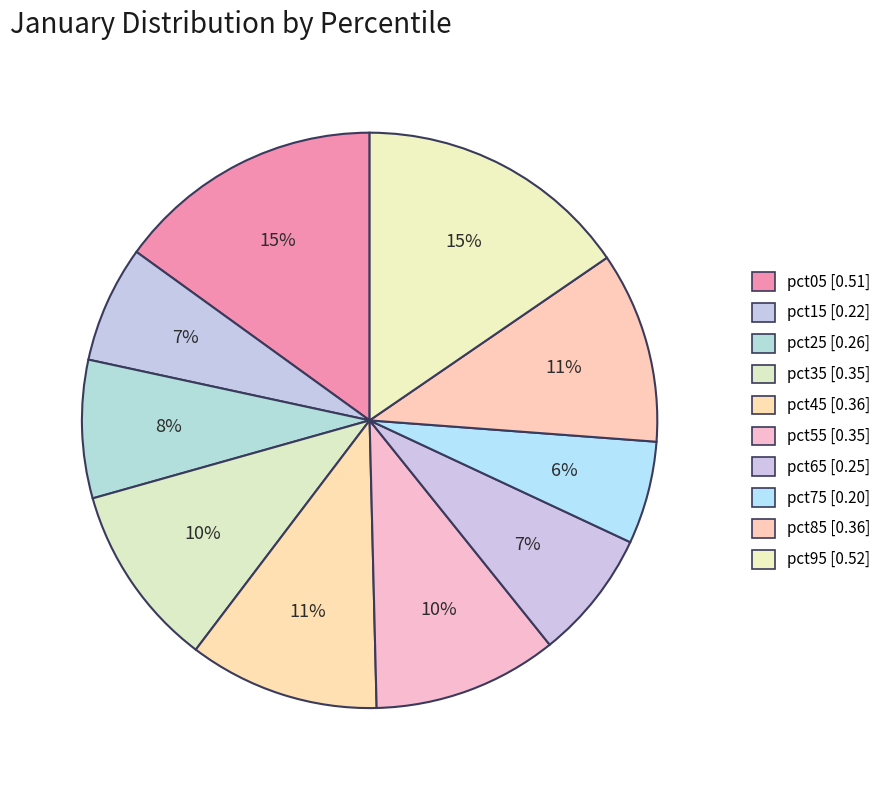

To the nearest percent, what is the difference between the largest and smallest slice percentages?

10%